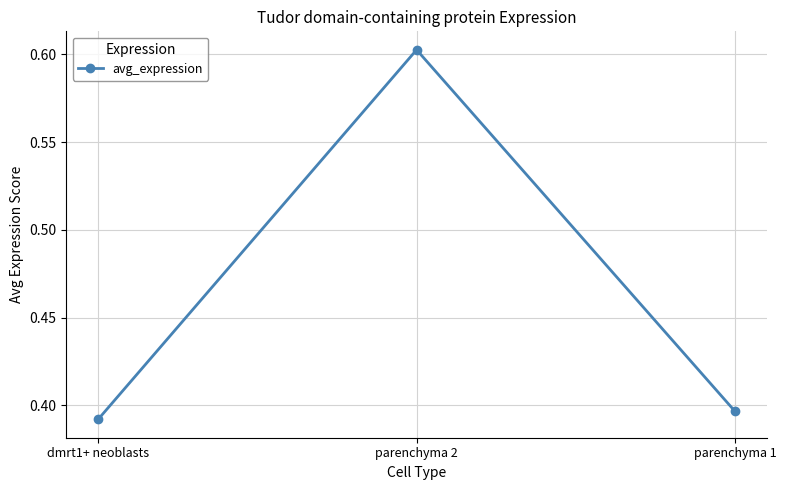

How many distinct data groups are displayed?

1